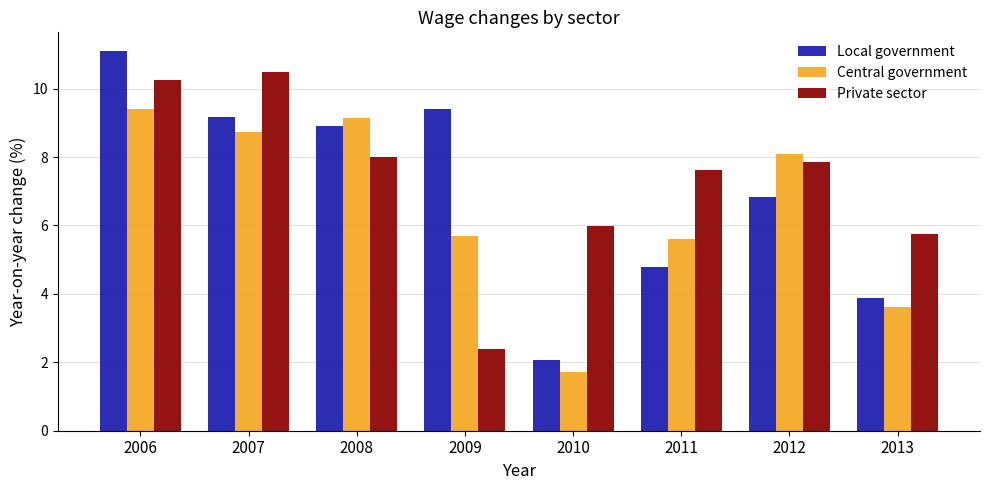

Is it true that Private sector equals 3.7 at 2009?

False